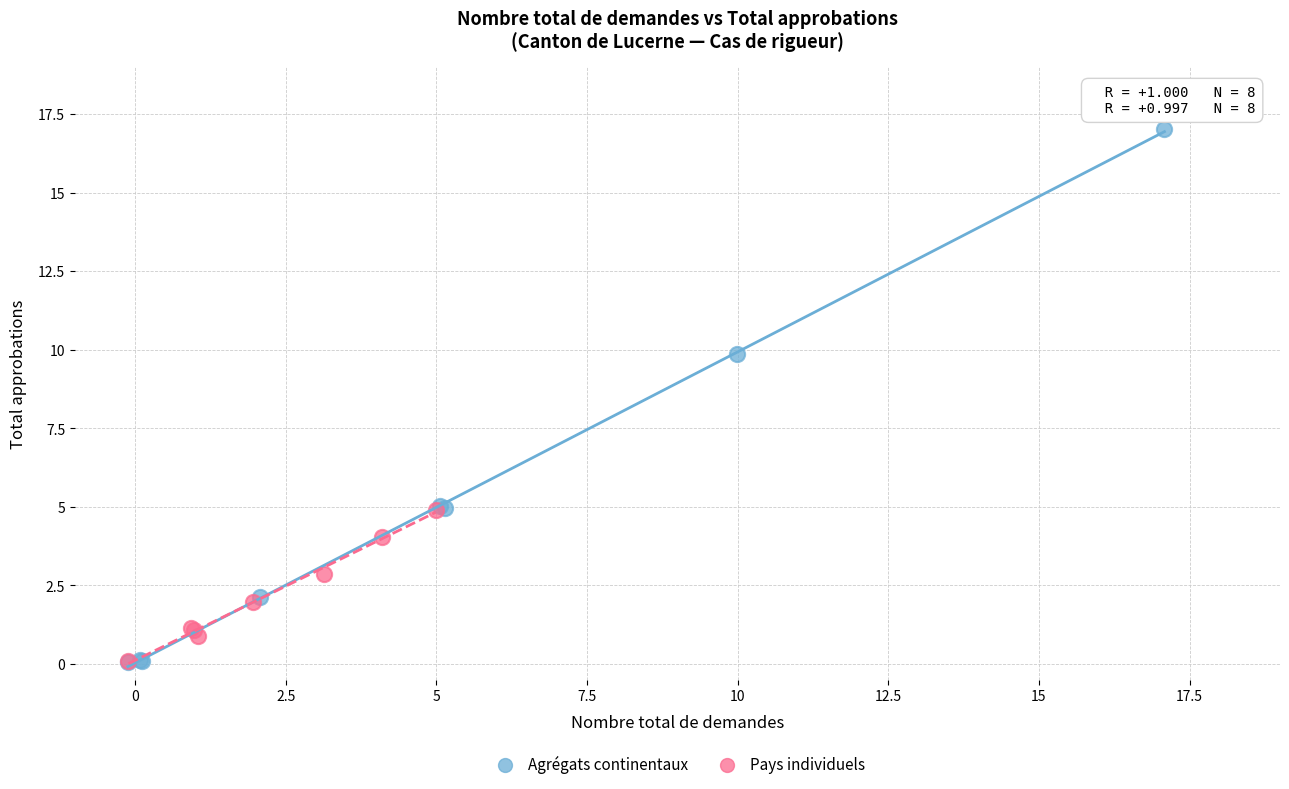

Which series has the widest spread of Y values?

Agrégats continentaux